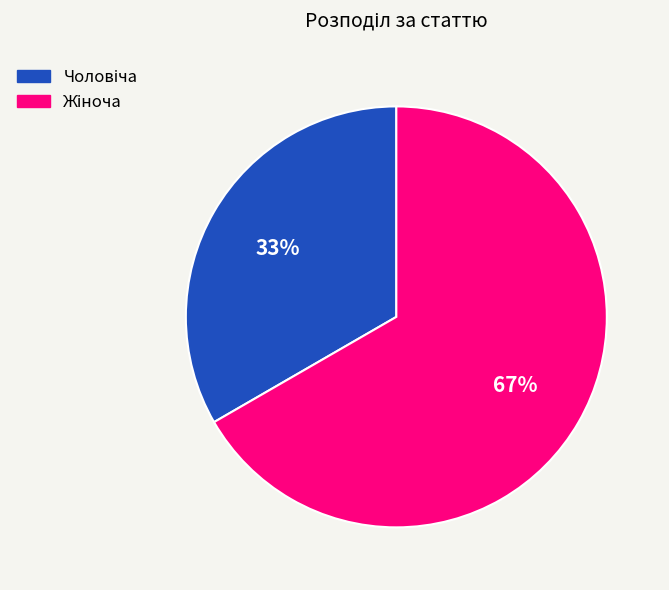

Is there a majority slice in this chart?

Yes